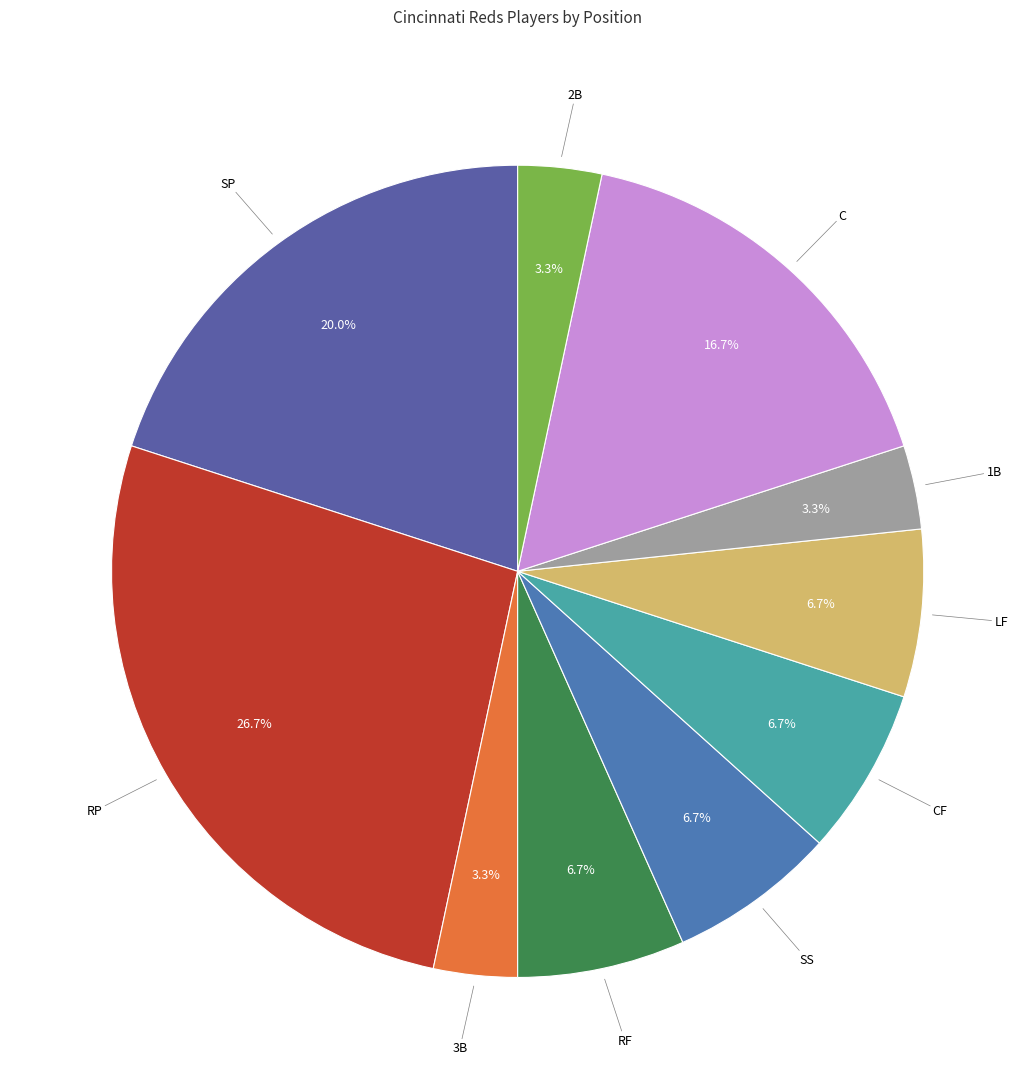

How many segments does this pie chart have?

10